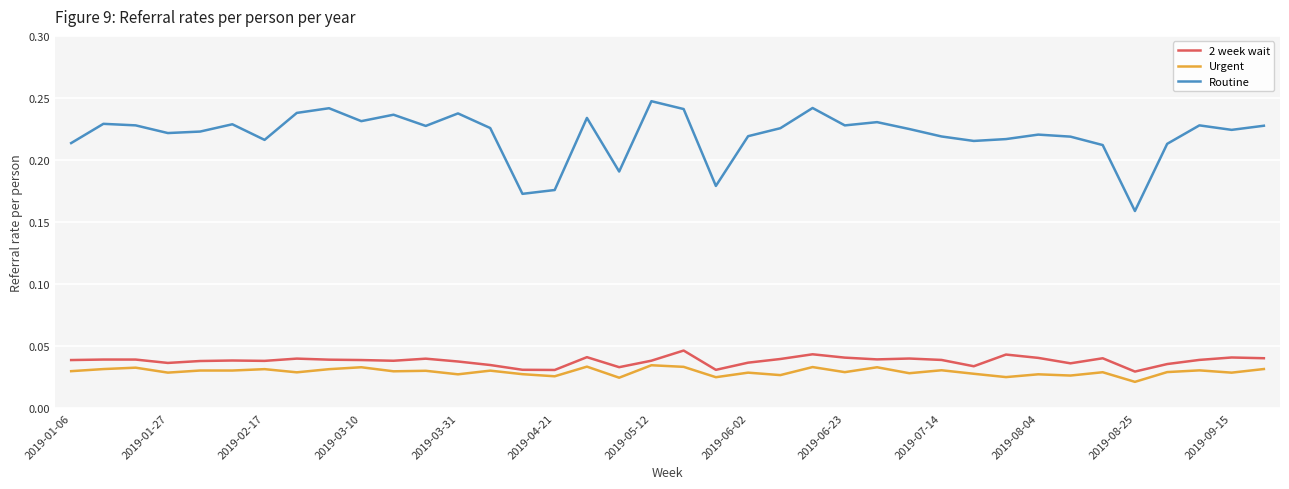

Which series has the widest spread of values?

Routine